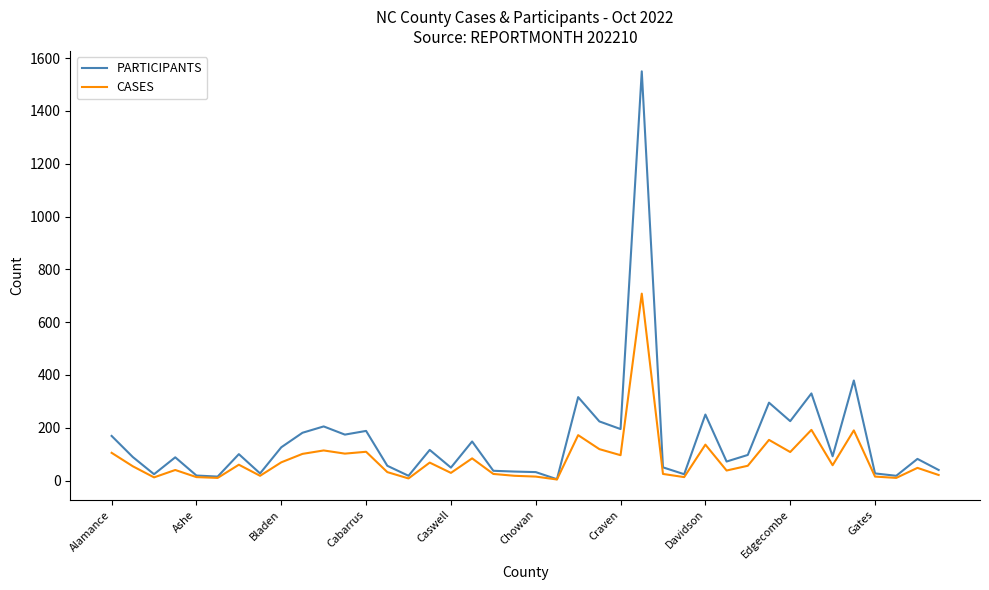

What is the greatest value displayed?

1550